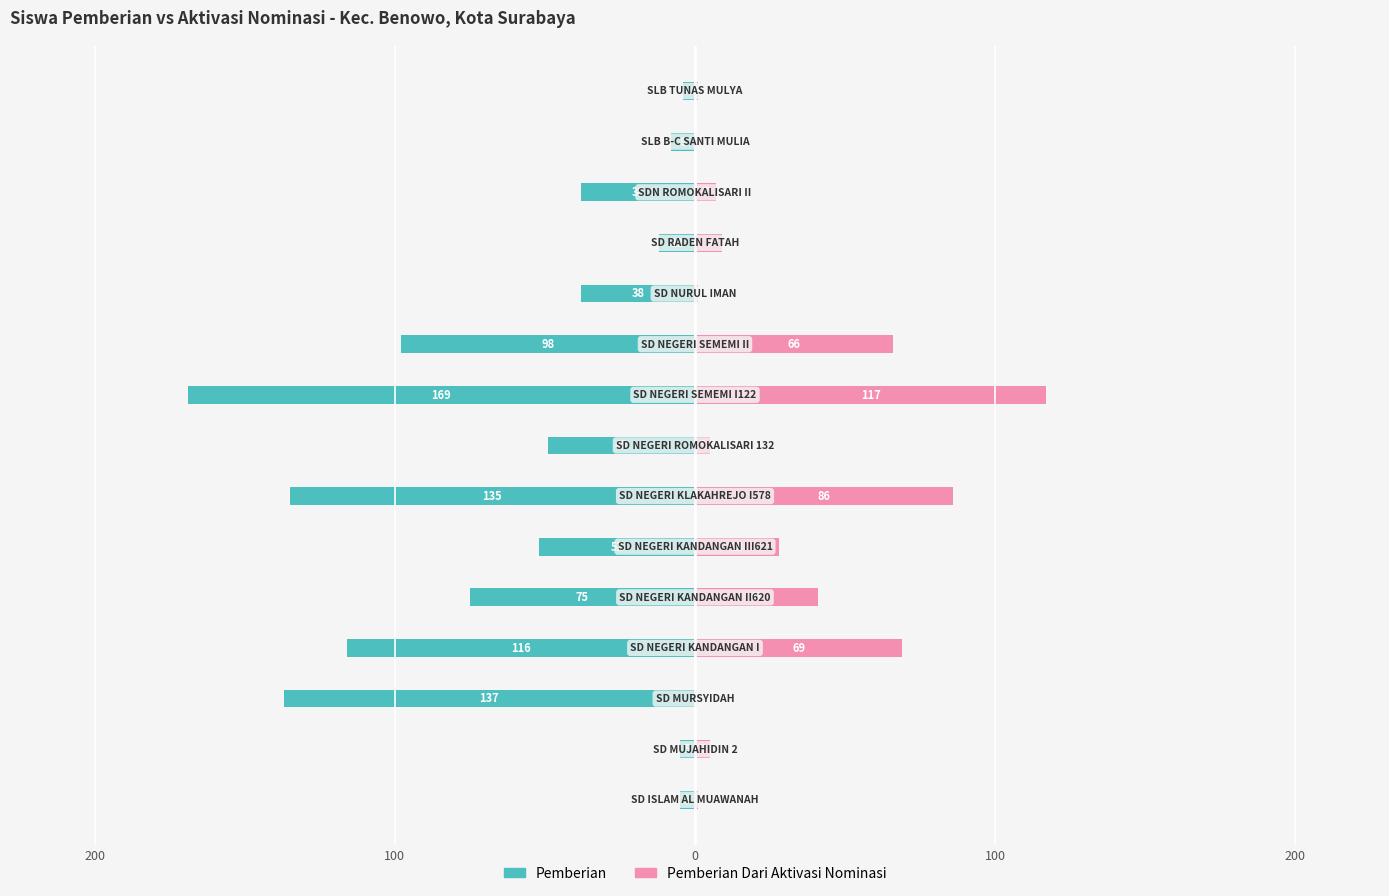

Is the value of Pemberian at 100 greater than the value of Pemberian Dari Aktivasi Nominasi at 300?

No